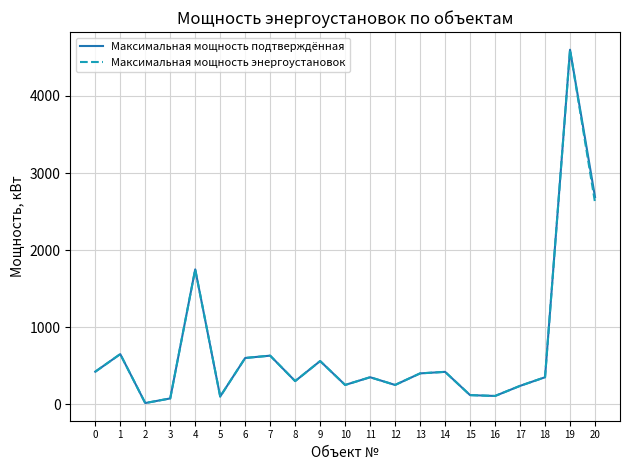

What is the highest value of the Максимальная мощность энергоустановок series?

4600